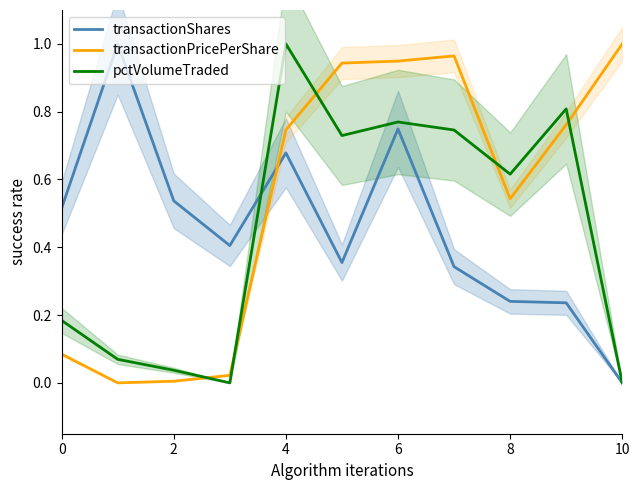

At 0, list the series in order from smallest to largest.

transactionPricePerShare, pctVolumeTraded, transactionShares